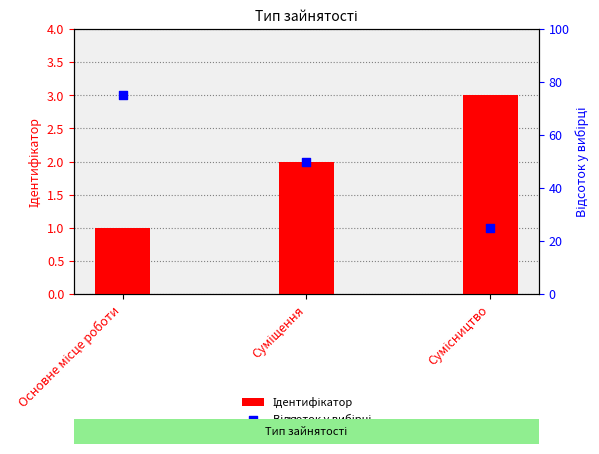

What are all the series names shown in the legend?

Ідентифікатор, Відсоток у вибірці